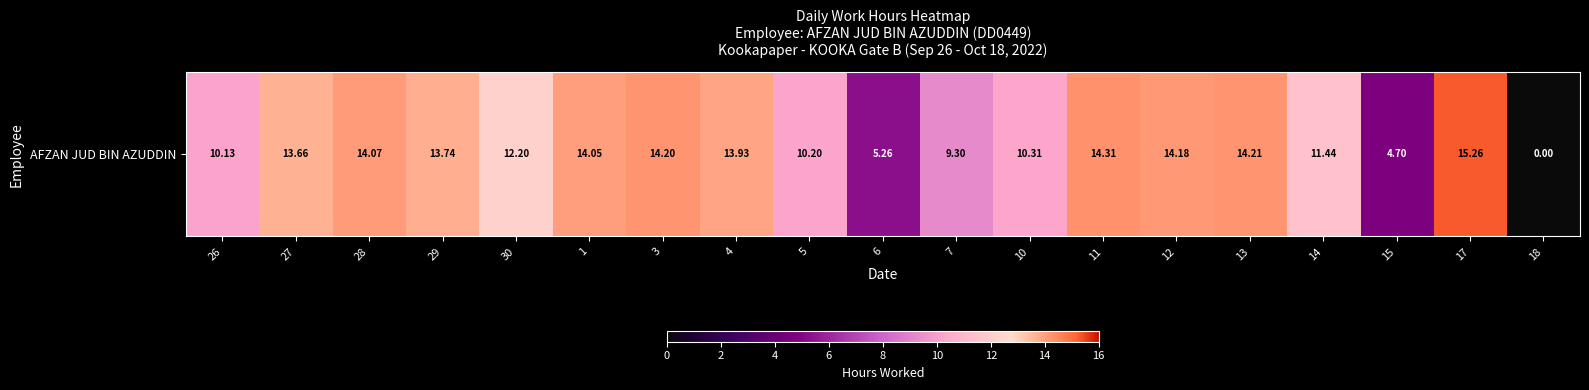

Reading left to right, list all the values displayed in this chart.

26=10.1	27=13.7	28=14.1	29=13.7	30=12.2	1=14.1	3=14.2	4=13.9	5=10.2	6=5.3	7=9.3	10=10.3	11=14.3	12=14.2	13=14.2	14=11.4	15=4.7	17=15.3	18=0.0